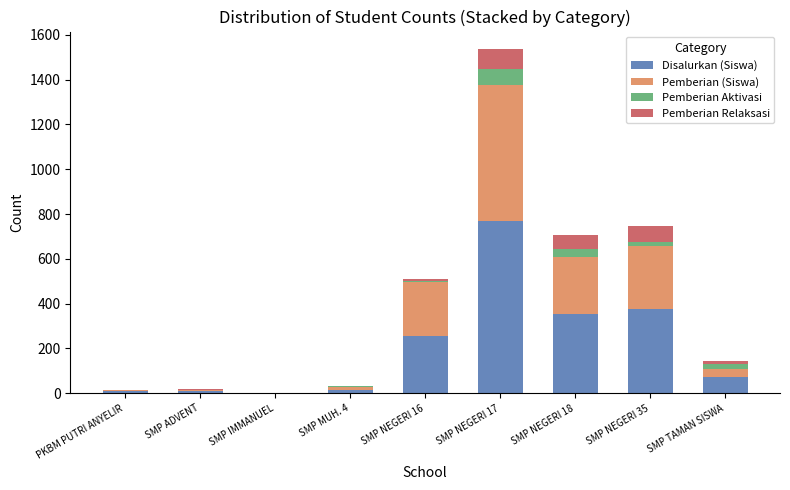

At which category is the sum across all series the highest?

SMP NEGERI 17